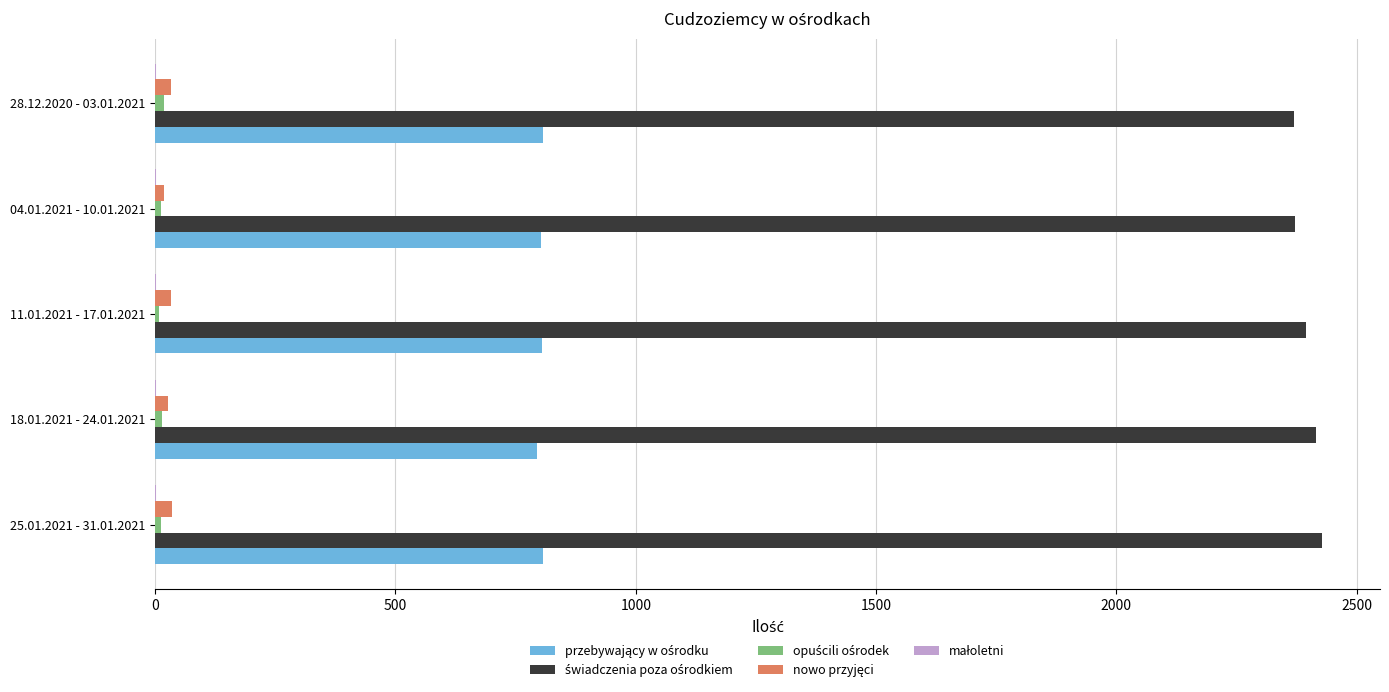

What is the greatest value displayed?

2427